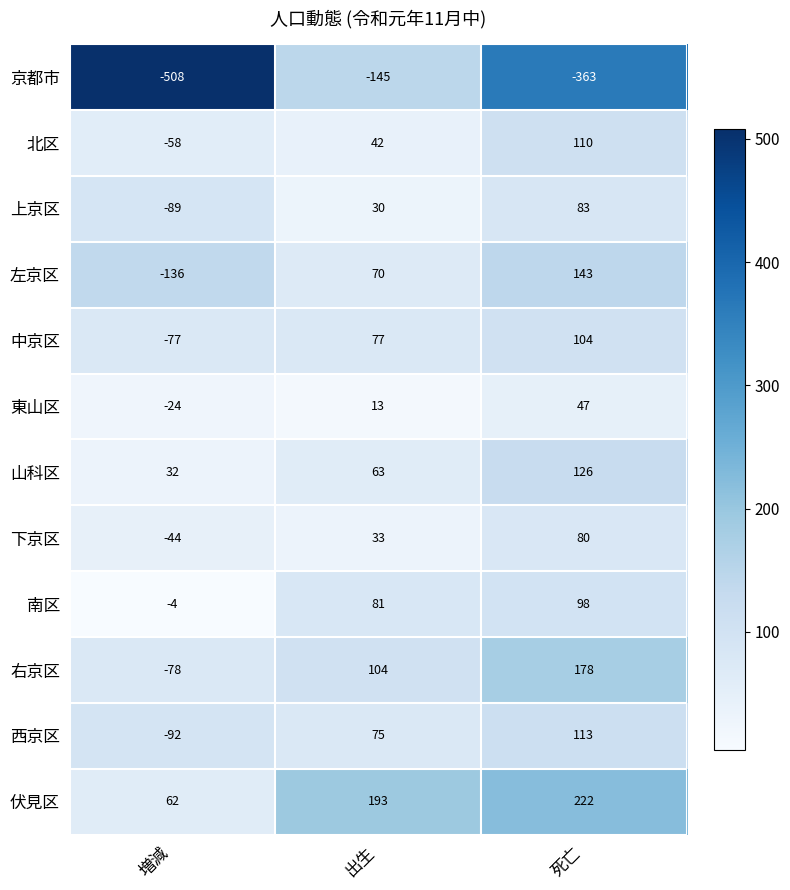

Which series changed the most between 増減 and 出生?

京都市